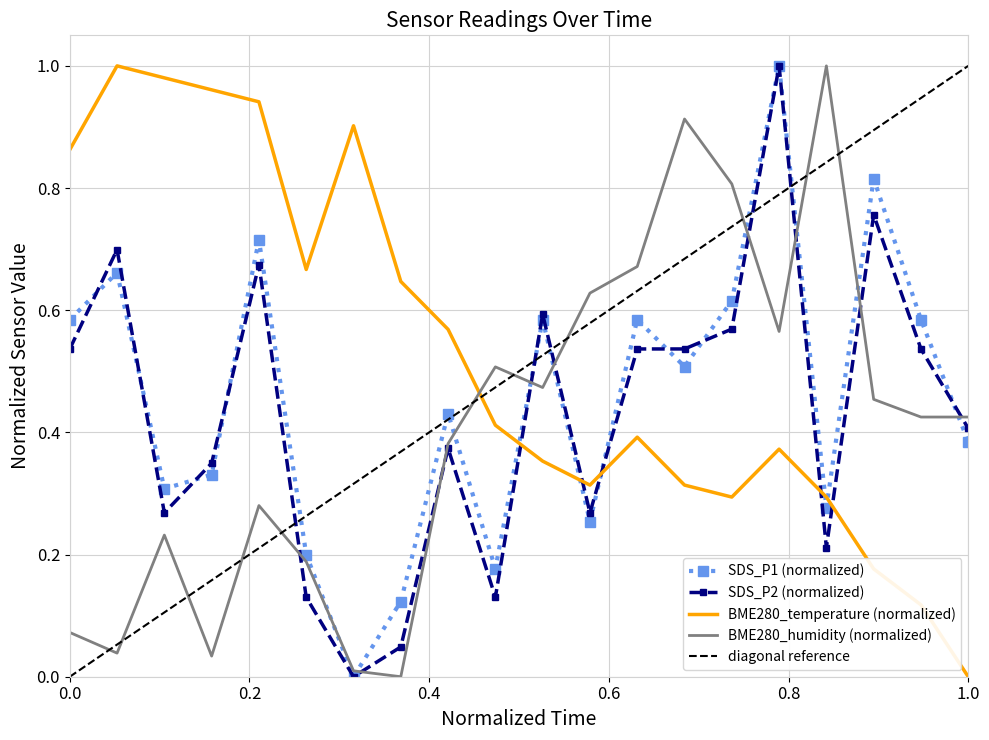

True or false: SDS_P1 has a value of 0.4 at 00:29.

False